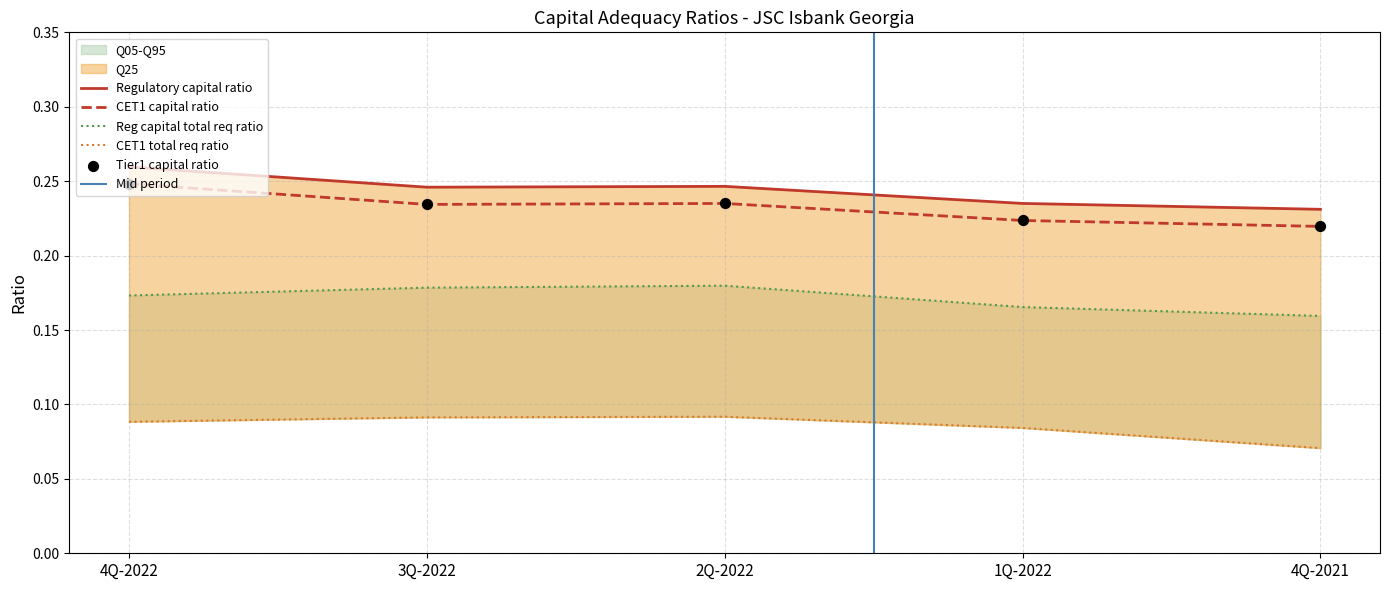

Which series reaches the minimum Y coordinate?

CET1 total req ratio